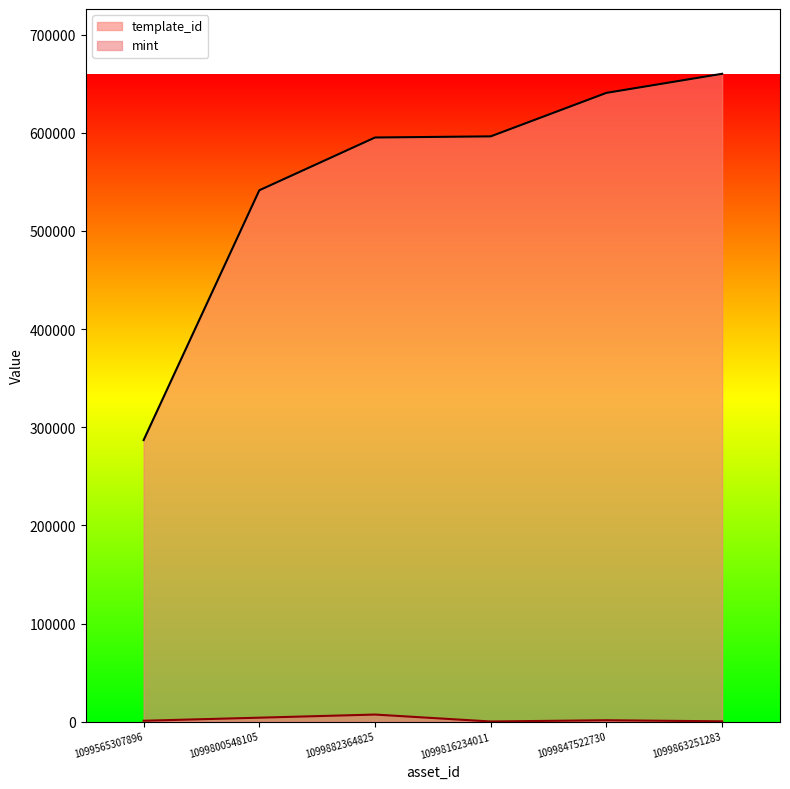

Between 1099800548105 and 1099882364825, which is larger?

1099882364825